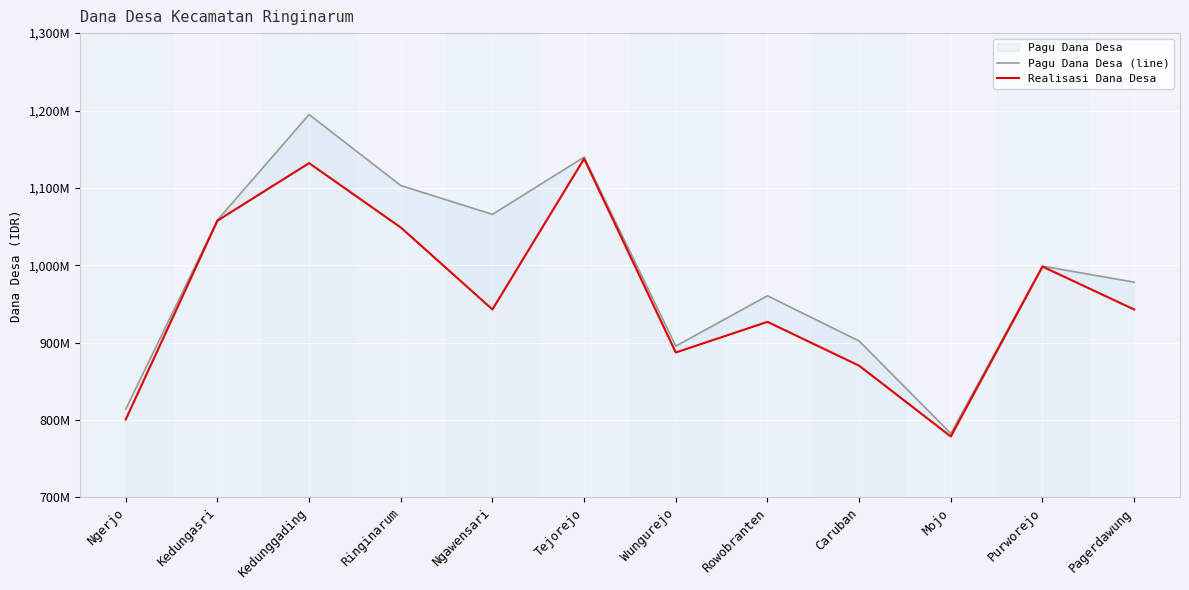

What is the approximate value of Pagu Dana Desa (line) at Purworejo?

998913000